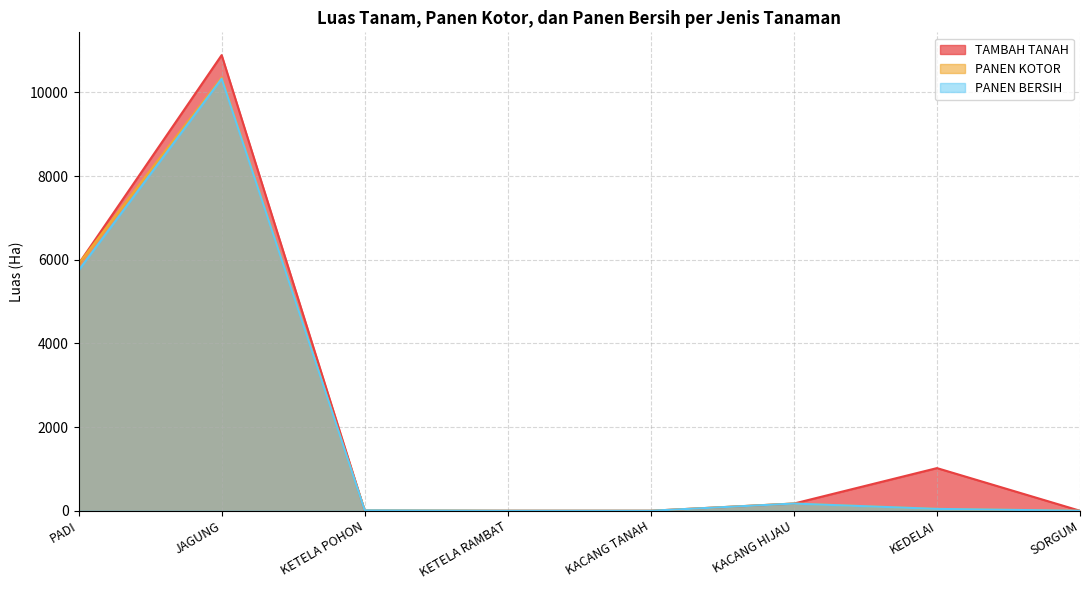

True or false: TAMBAH TANAH has more than 0 interior local peaks.

True